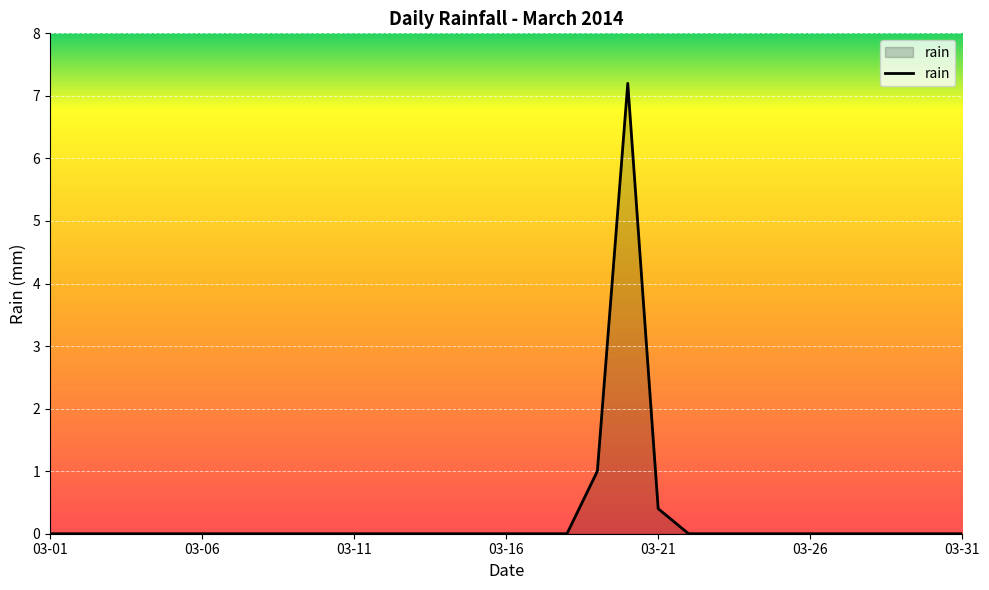

What is the greatest value displayed?

7.2